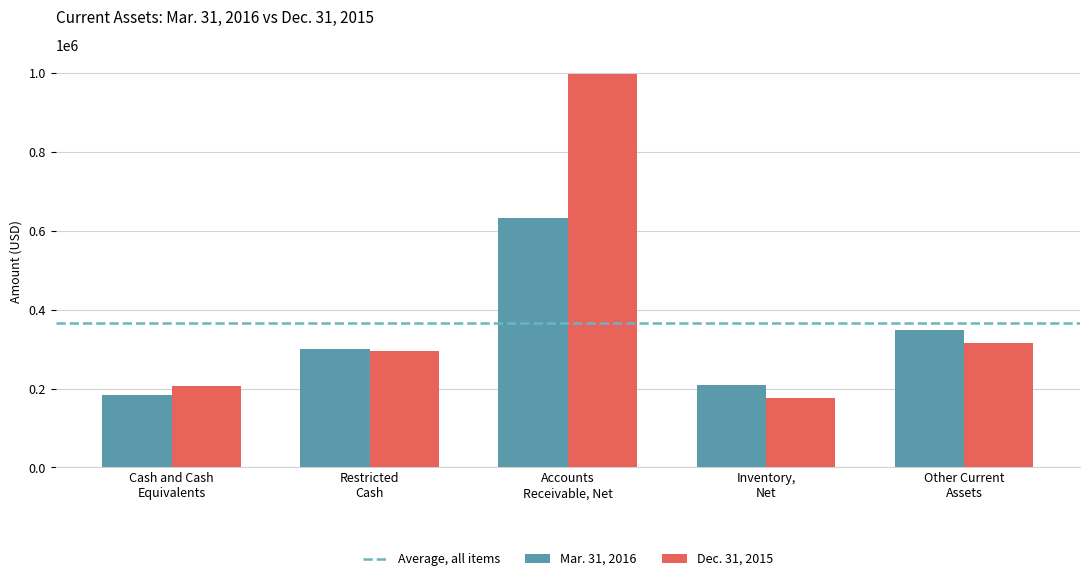

What is the lowest value of the Mar. 31, 2016 series?

184917